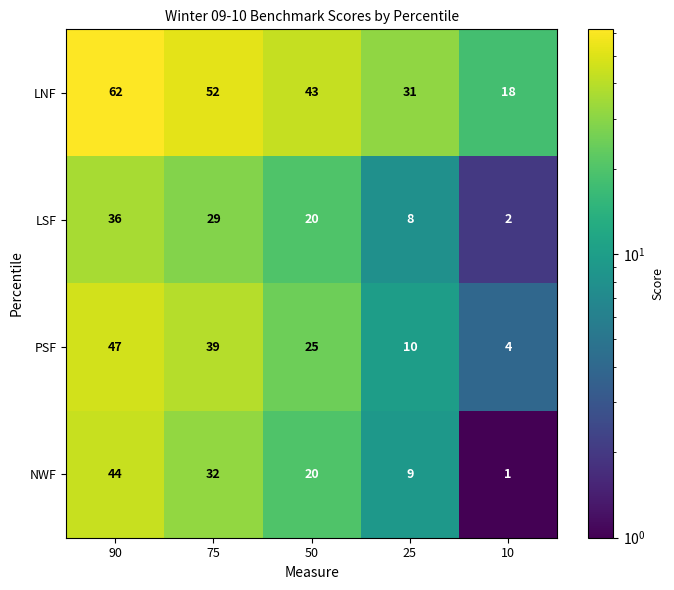

Which series has the largest total across all categories?

LNF